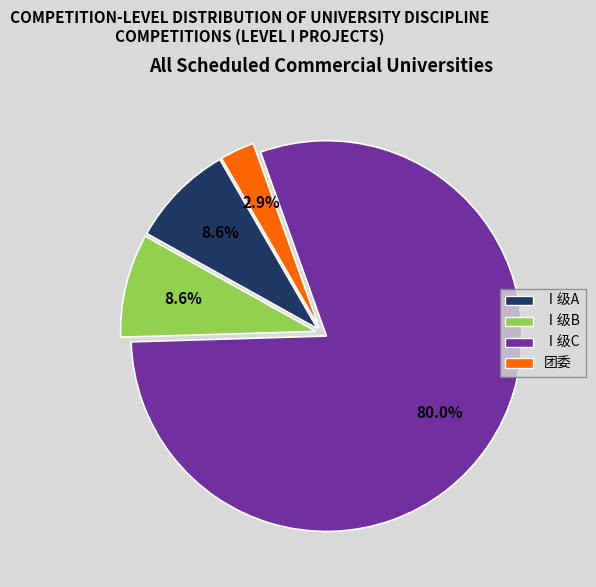

Do Ⅰ级C and 团委 together represent more than half of the pie?

Yes